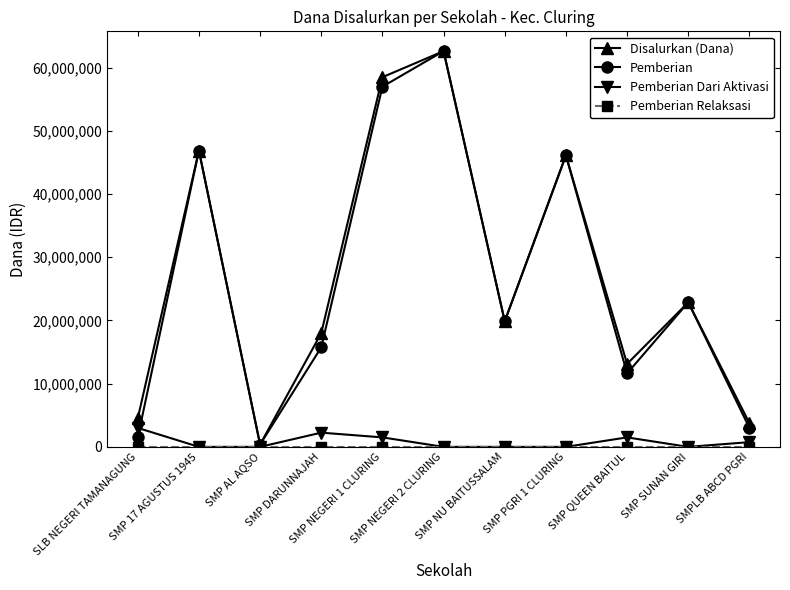

How many data points in Pemberian are less than 19875000?

5